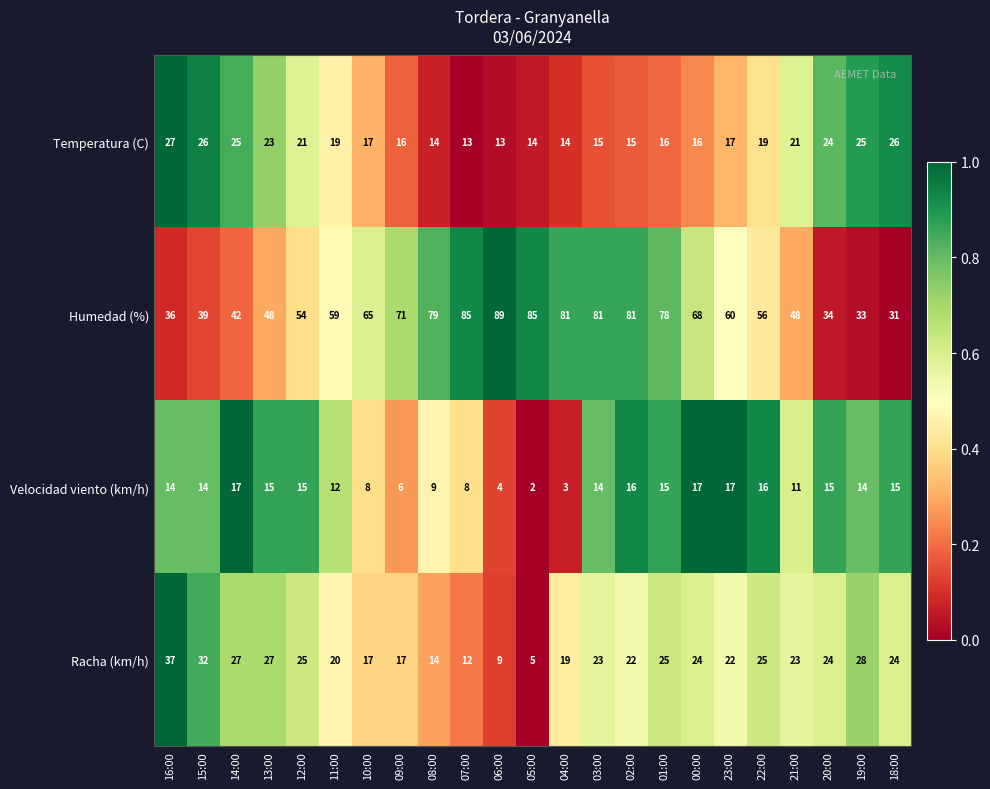

Which category has the highest value across all series?

06:00